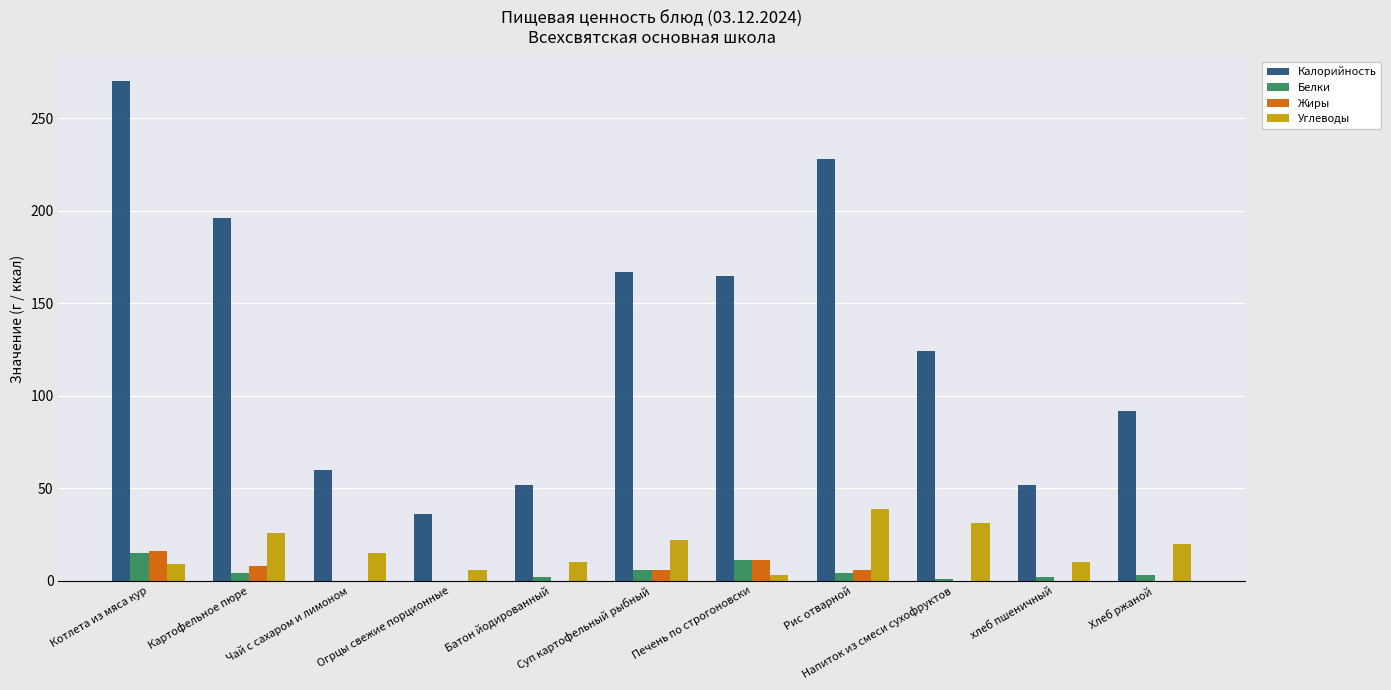

Which series has the largest total across all categories?

Калорийность